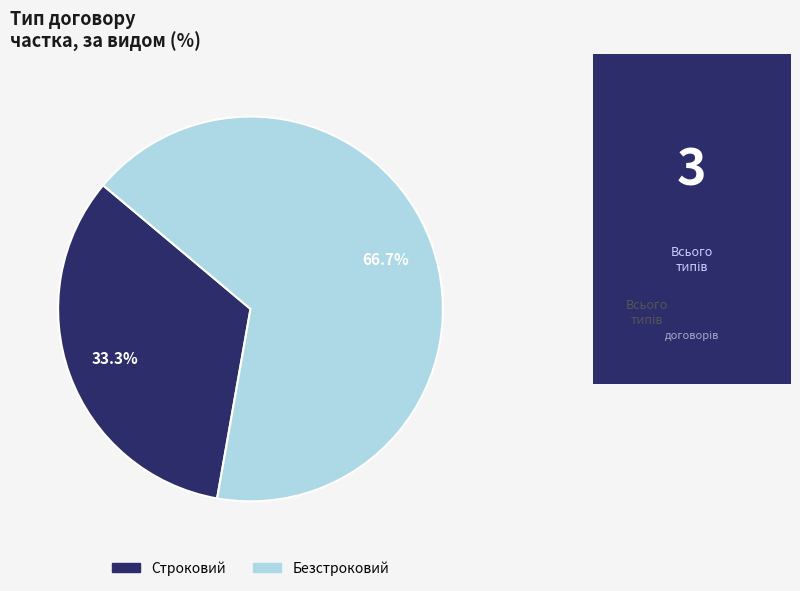

How many slices are in this pie chart?

2